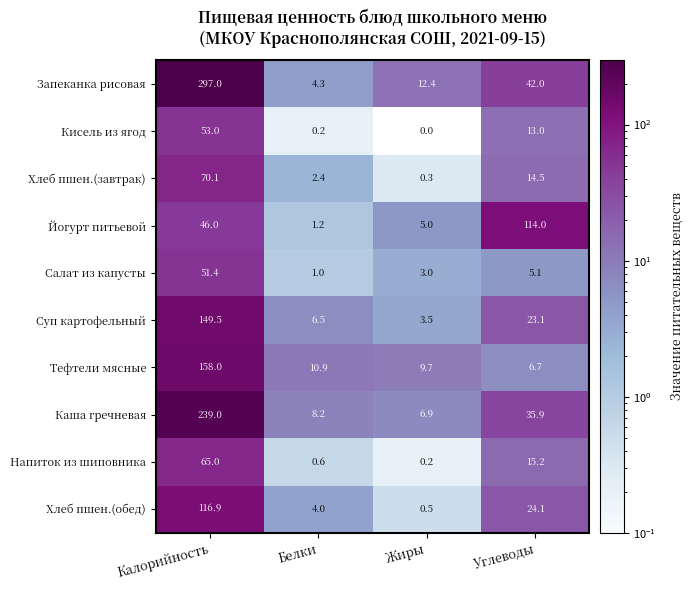

How many distinct data groups are displayed?

10